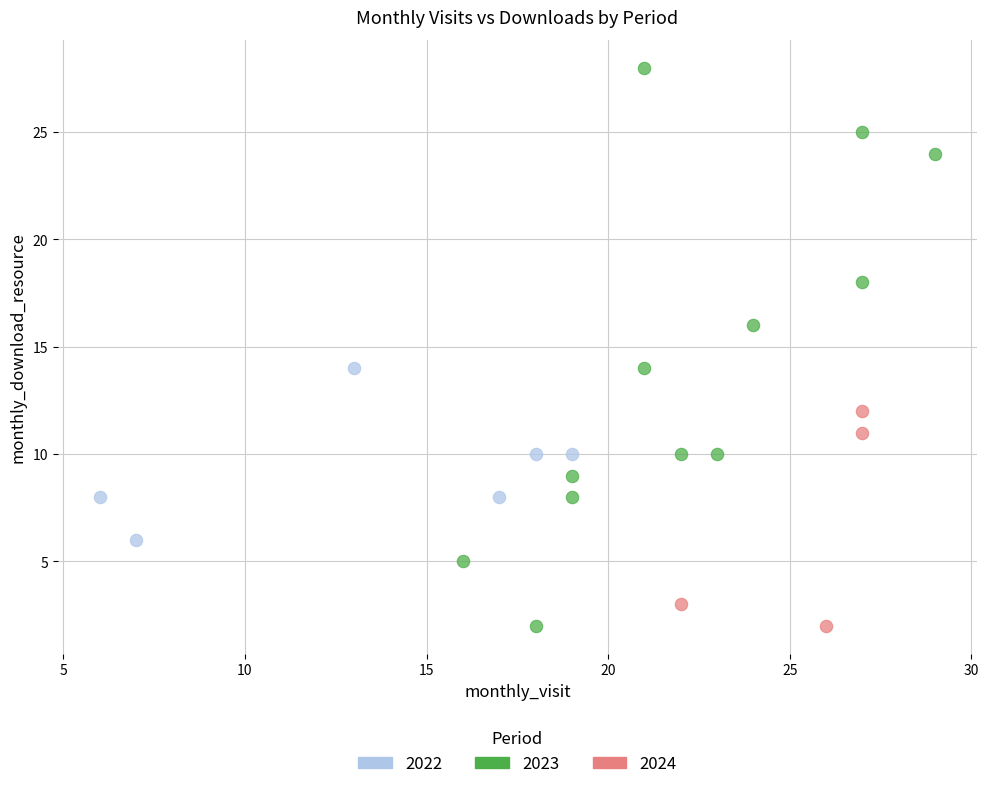

Which series has the largest Y range (max minus min)?

2023